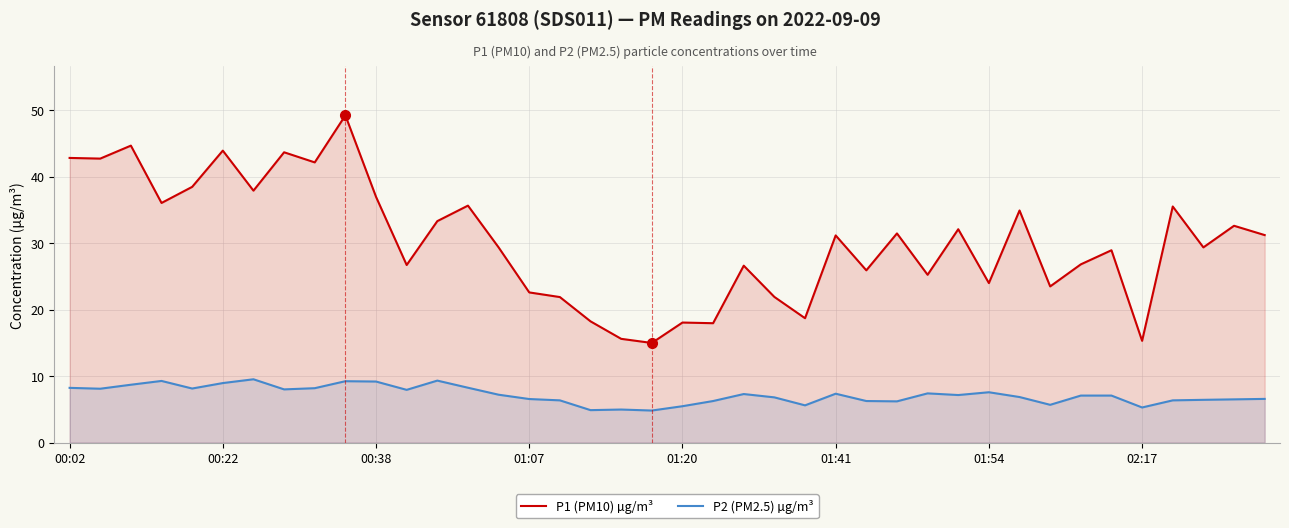

List the series in order of their peak value, lowest first.

P2 (PM2.5) µg/m³, P1 (PM10) µg/m³